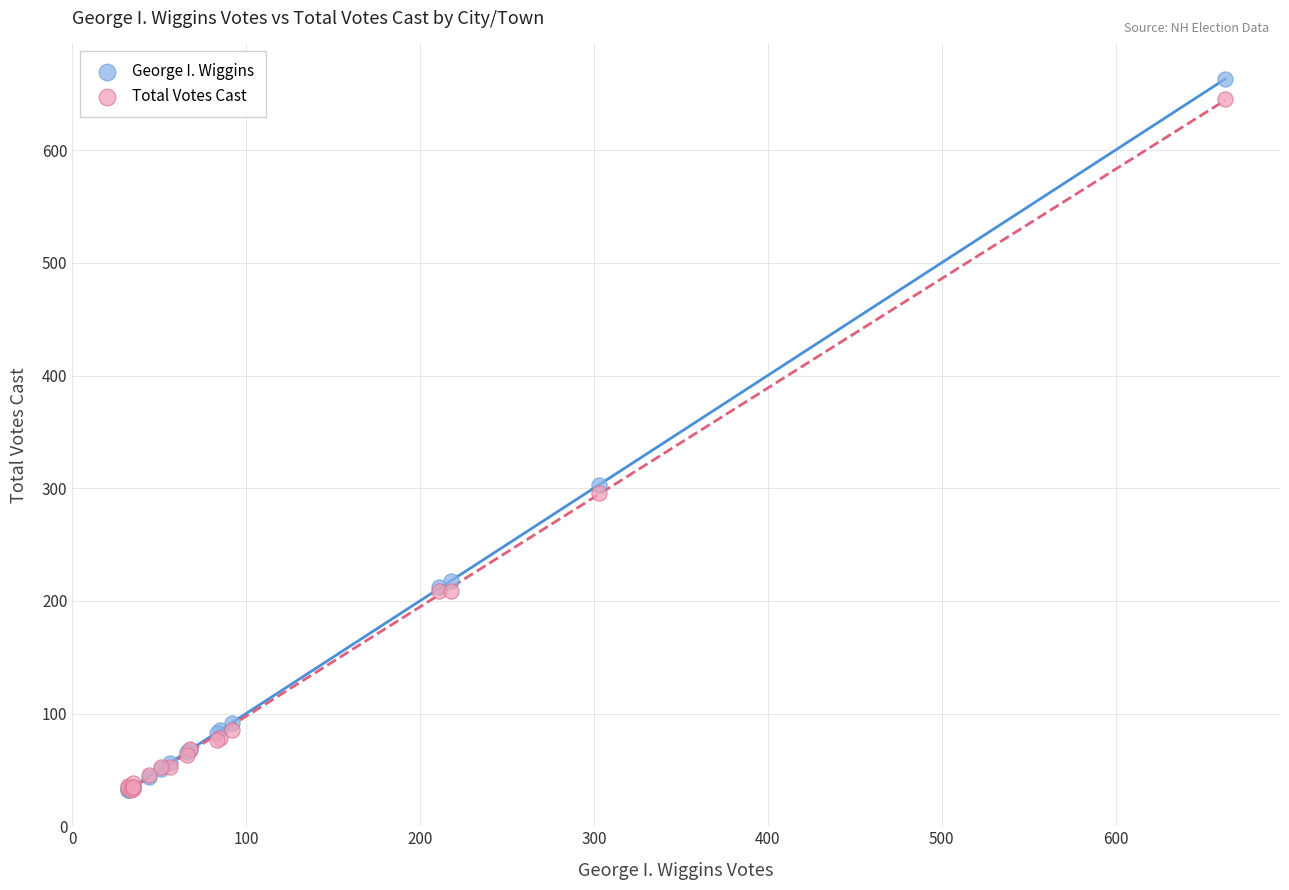

In the Total Votes Cast series, what Y value is closest to 338?

295.3